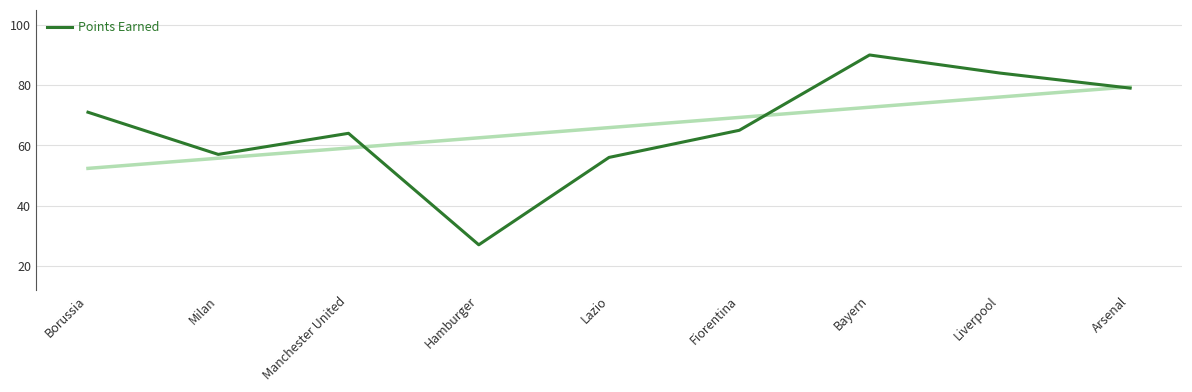

How many distinct data groups are displayed?

1